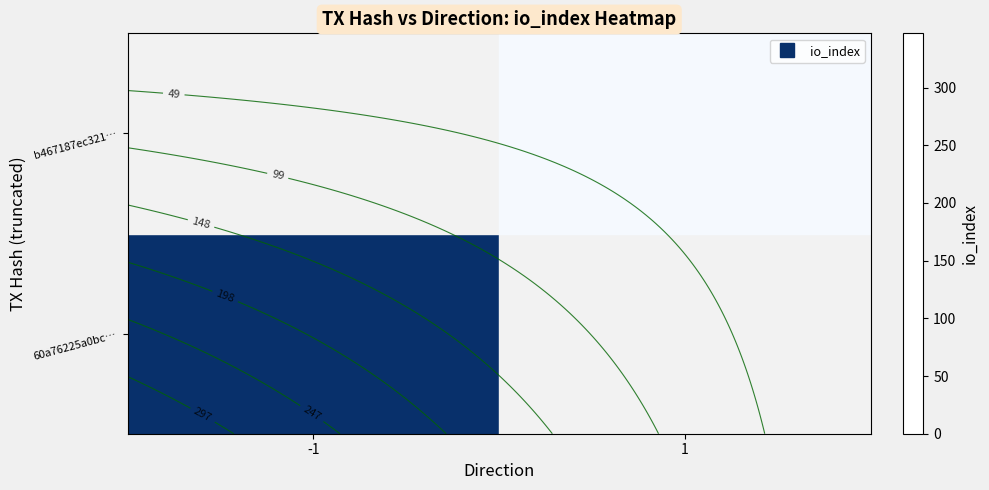

Which label corresponds to the smallest value in the chart?

1